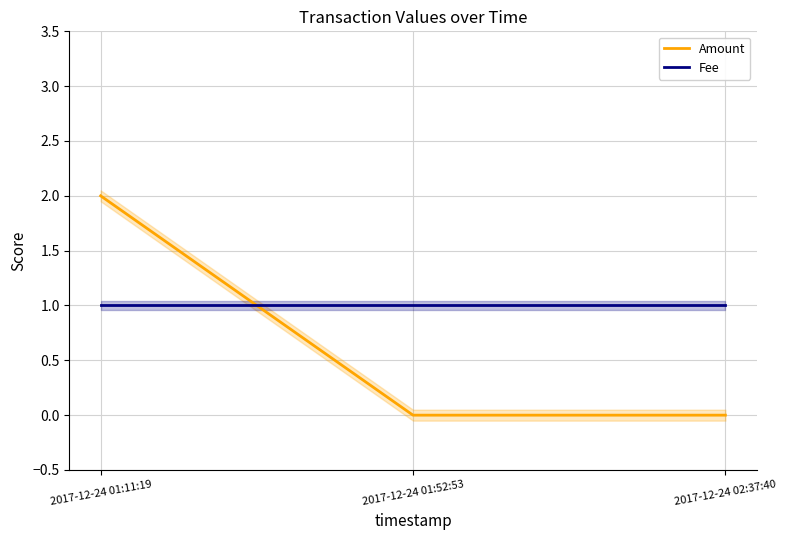

At which label is Amount closest to 1?

2017-12-24 01:11:19